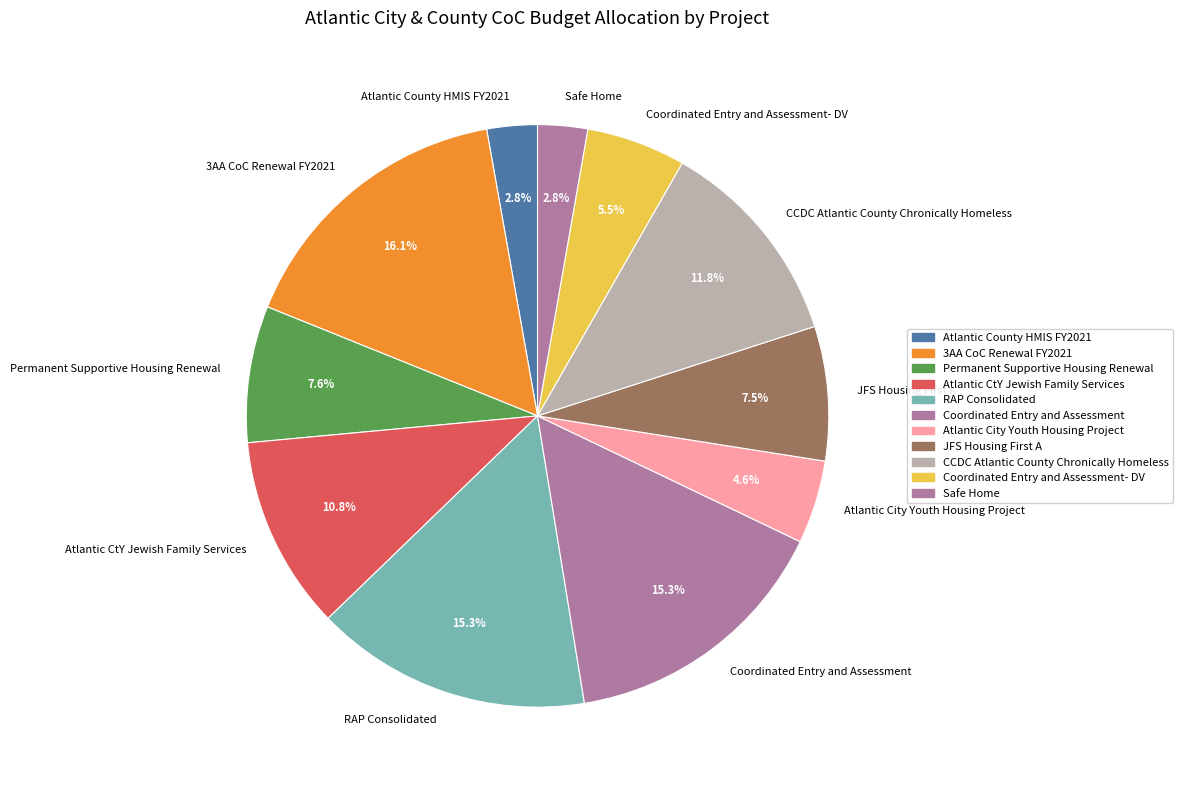

Which has a higher value, 3AA CoC Renewal FY2021 or Atlantic City Youth Housing Project?

3AA CoC Renewal FY2021